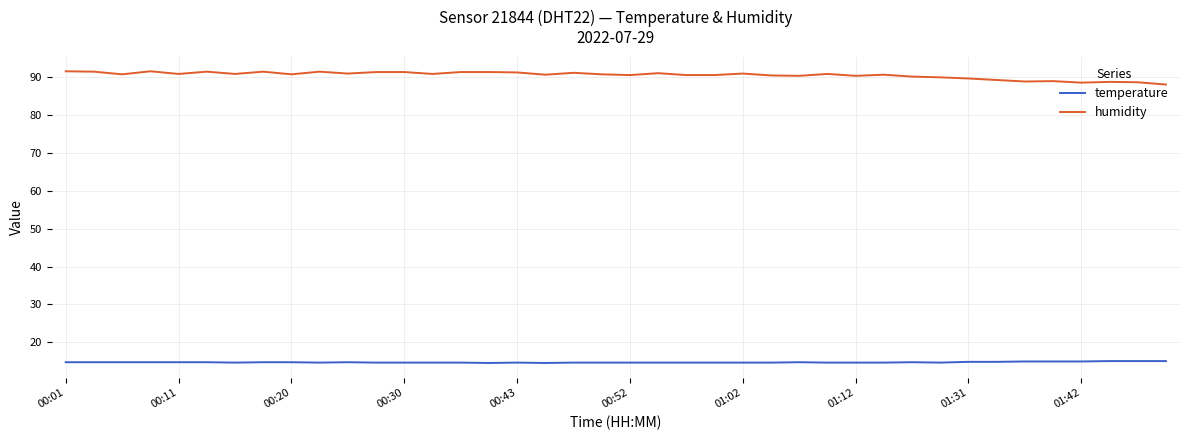

What is the difference between the maximum and minimum values in the humidity series?

3.5